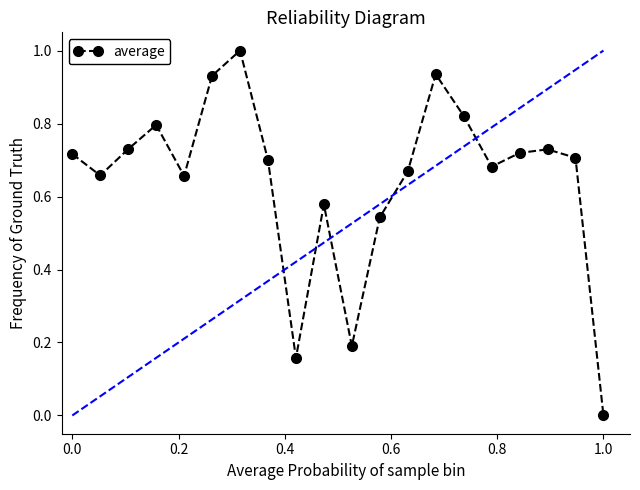

What is the sum of all values?

12.9